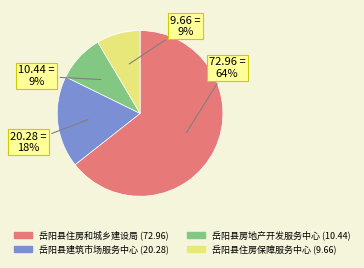

To the nearest percent, what is the combined percentage of 岳阳县住房保障服务中心 (9.66) and 岳阳县住房和城乡建设局 (72.96)?

73%